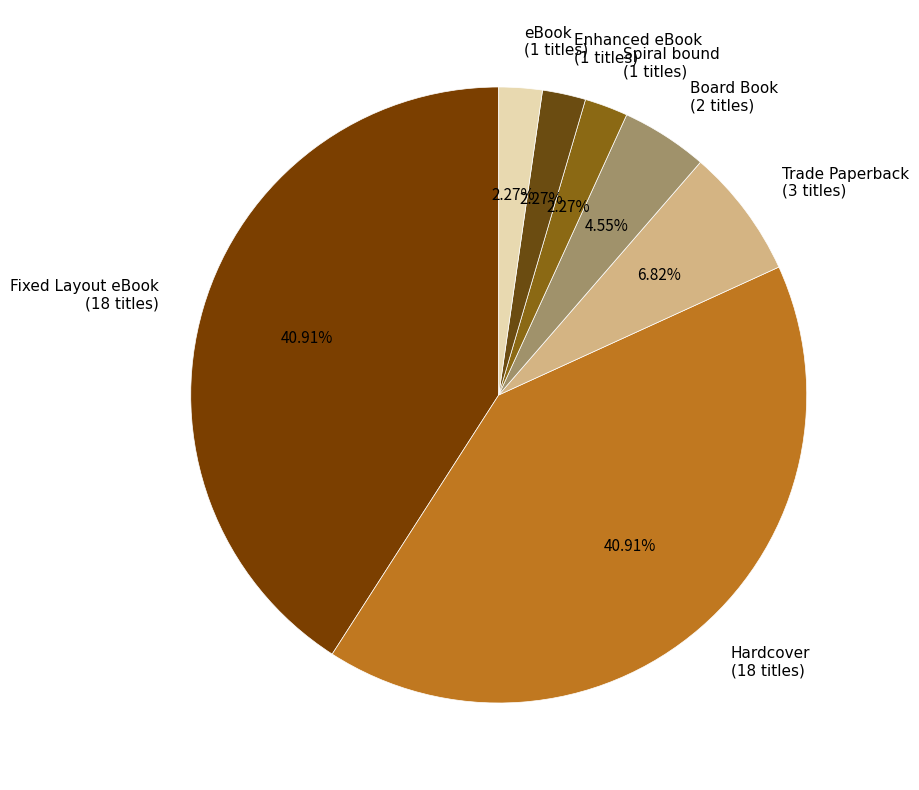

What percentage is the Board Book slice, to the nearest percent?

5%